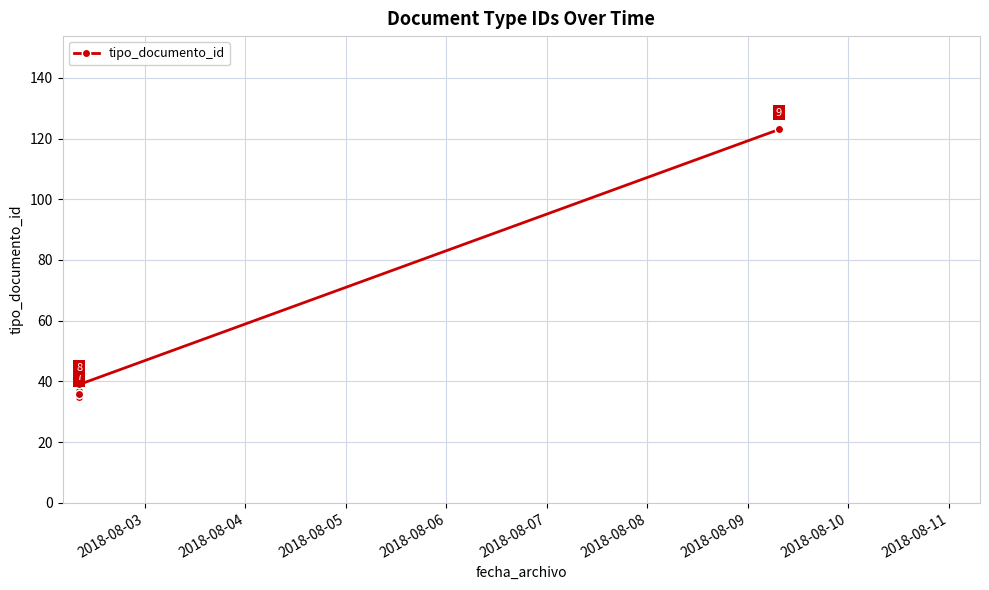

True or false: there are more than 2 points higher than both neighbors.

False